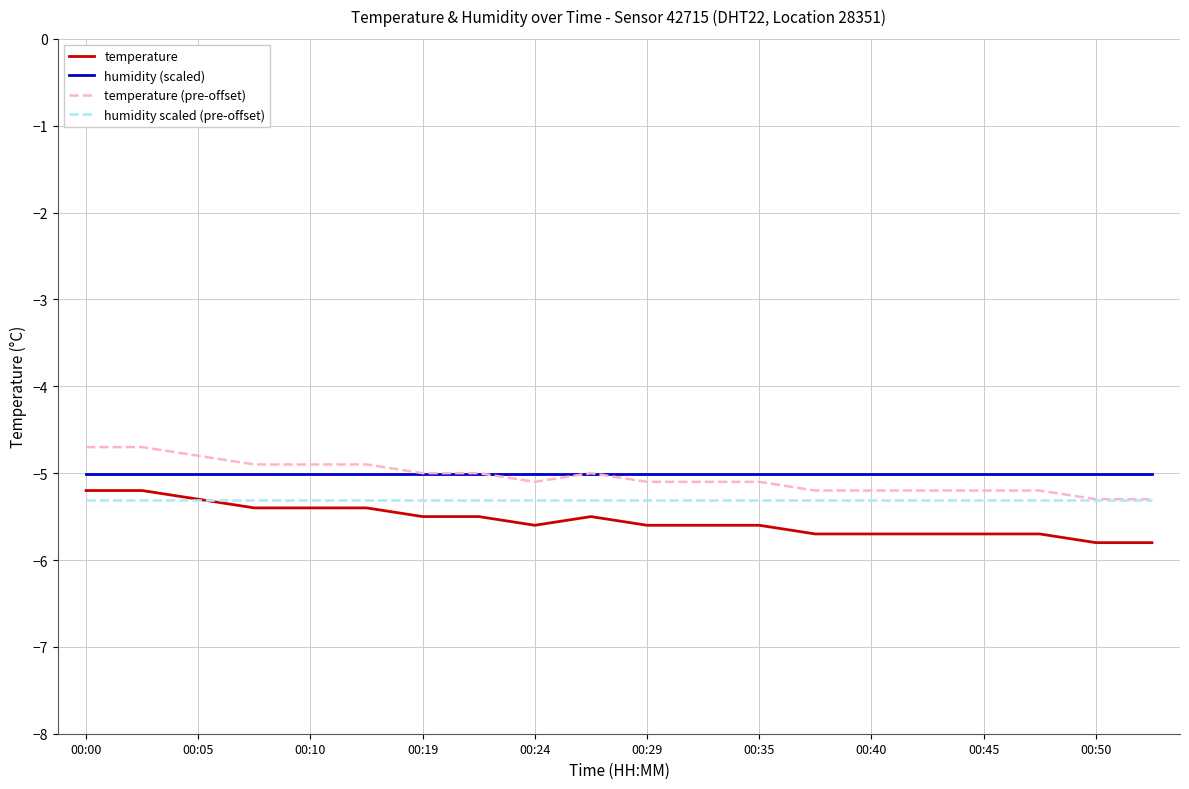

How many lines are shown in the chart?

4